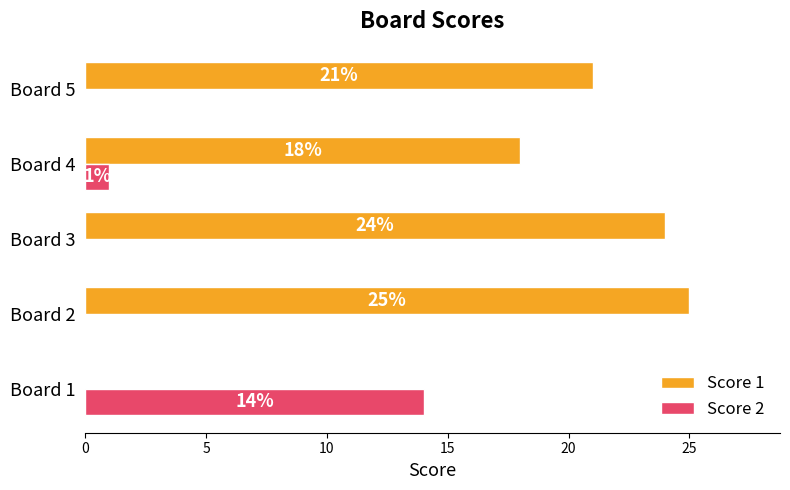

What is the maximum value for Score 2?

14